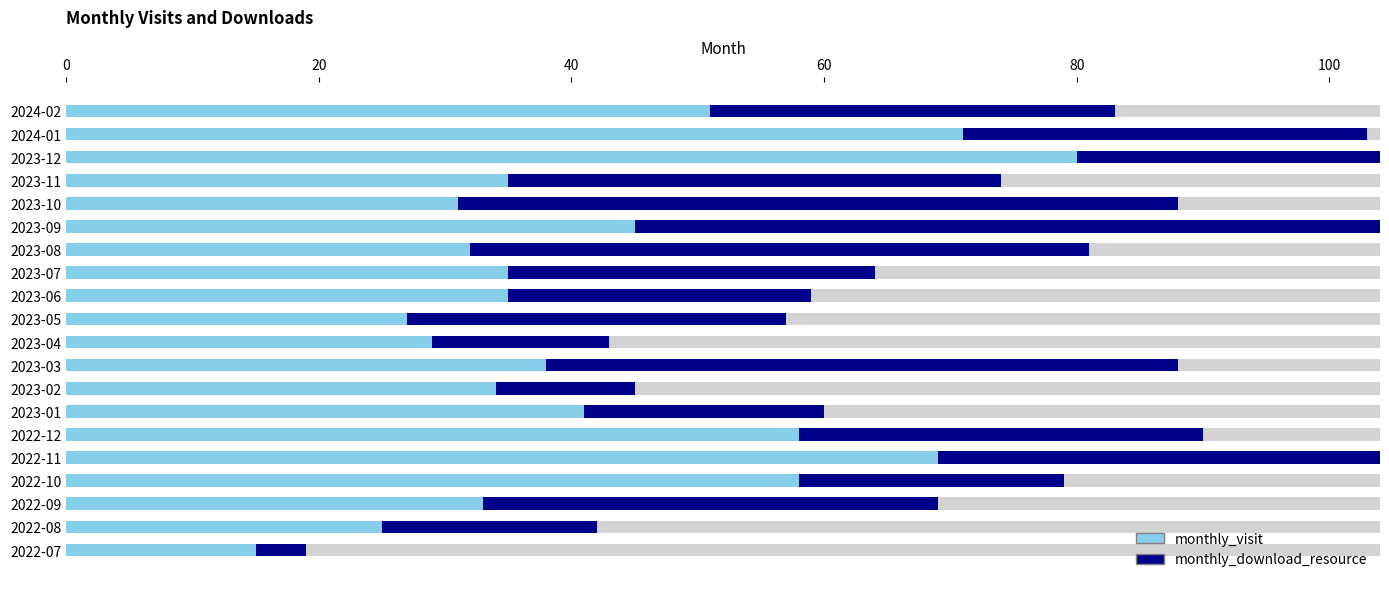

How many values in the monthly_download_resource series are below 32?

9